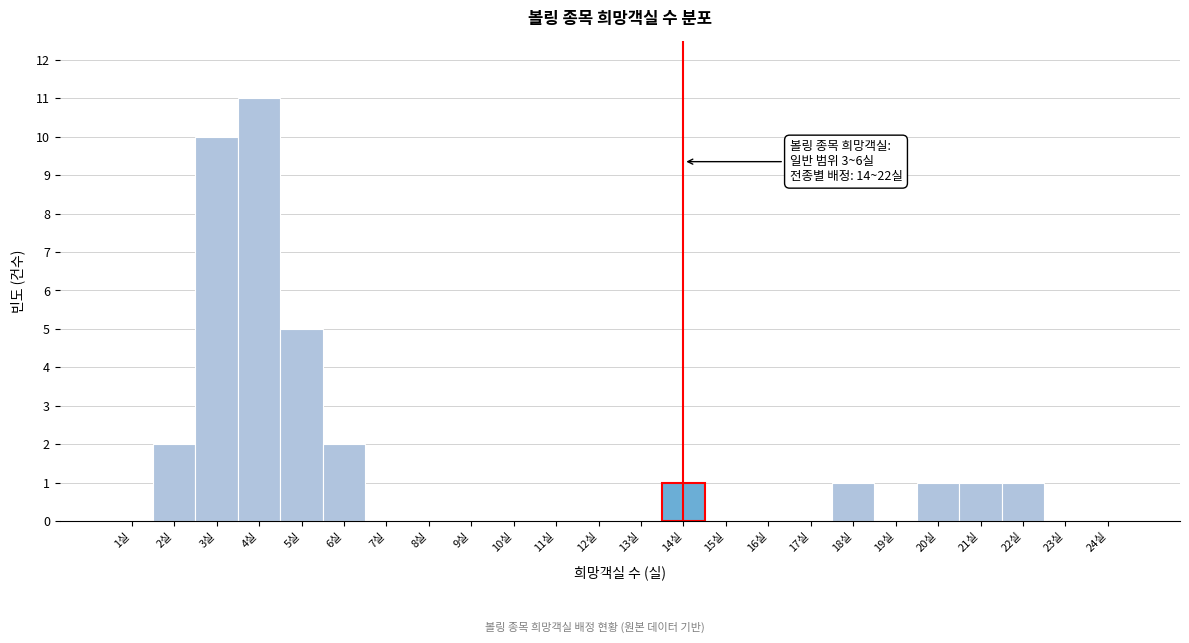

What is the sum of all values?

35